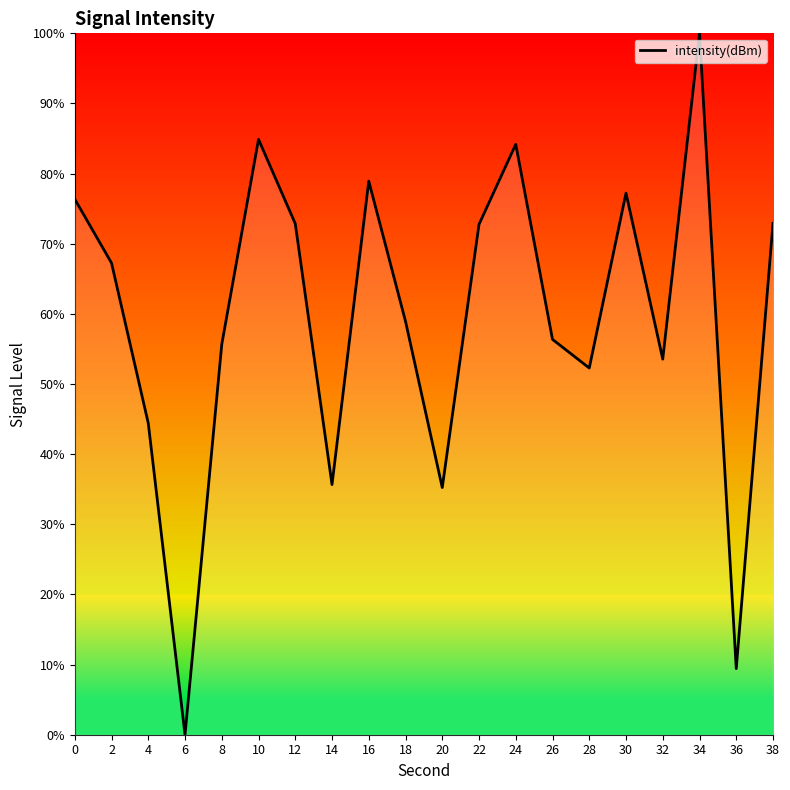

True or false: the data shows 75.2 at 4.

False